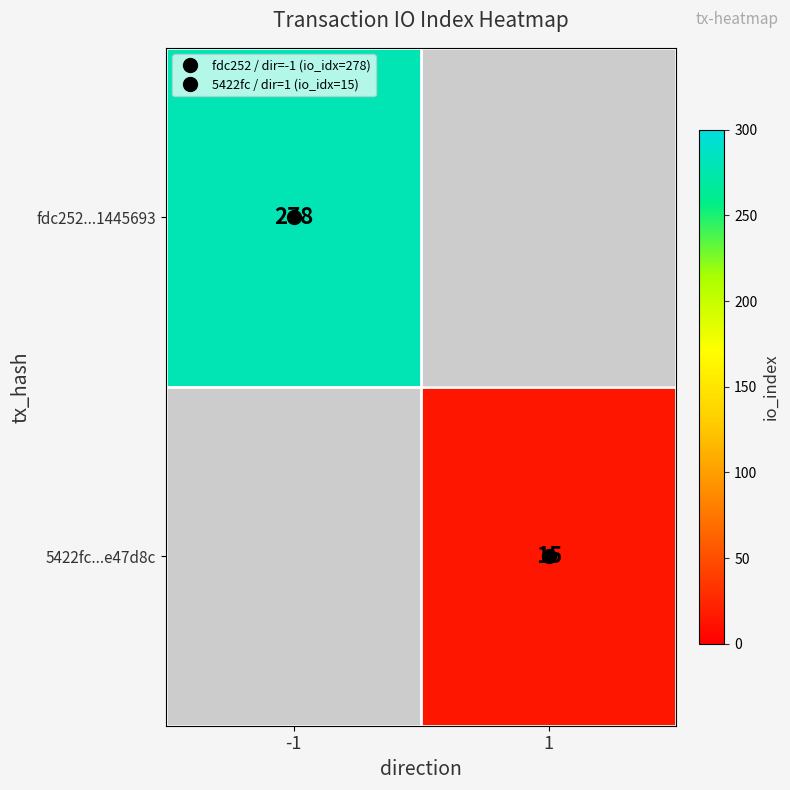

Which has a higher value, 1 or -1?

-1